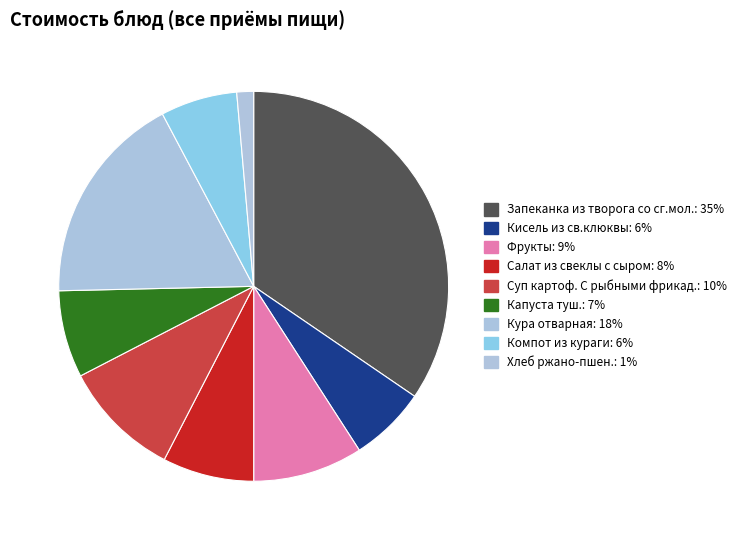

Count the number of slices in the pie.

9